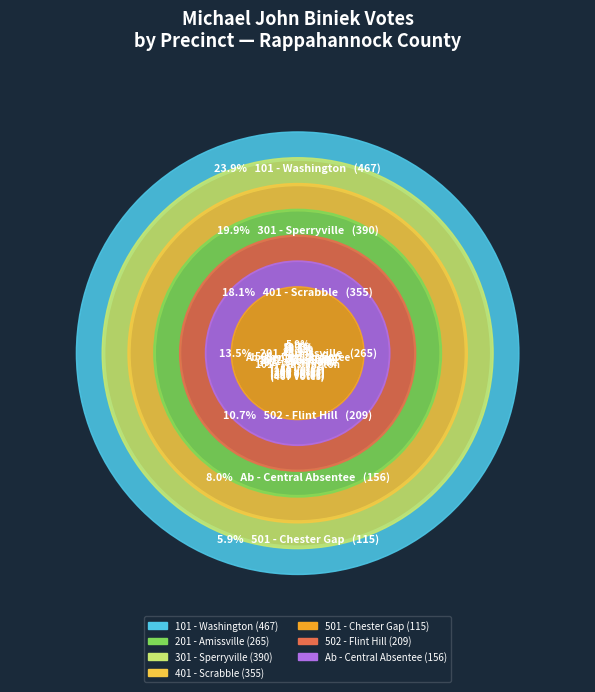

What is the change in value from 301 - Sperryville to 401 - Scrabble?

-35